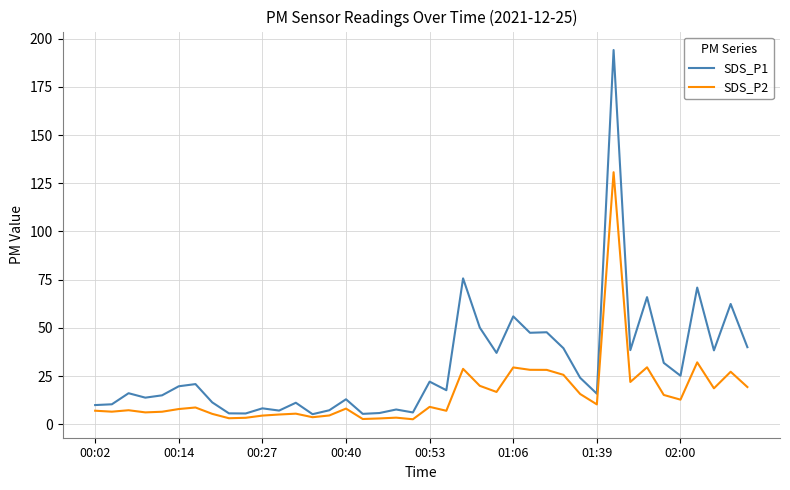

Which series has the largest total across all categories?

SDS_P1